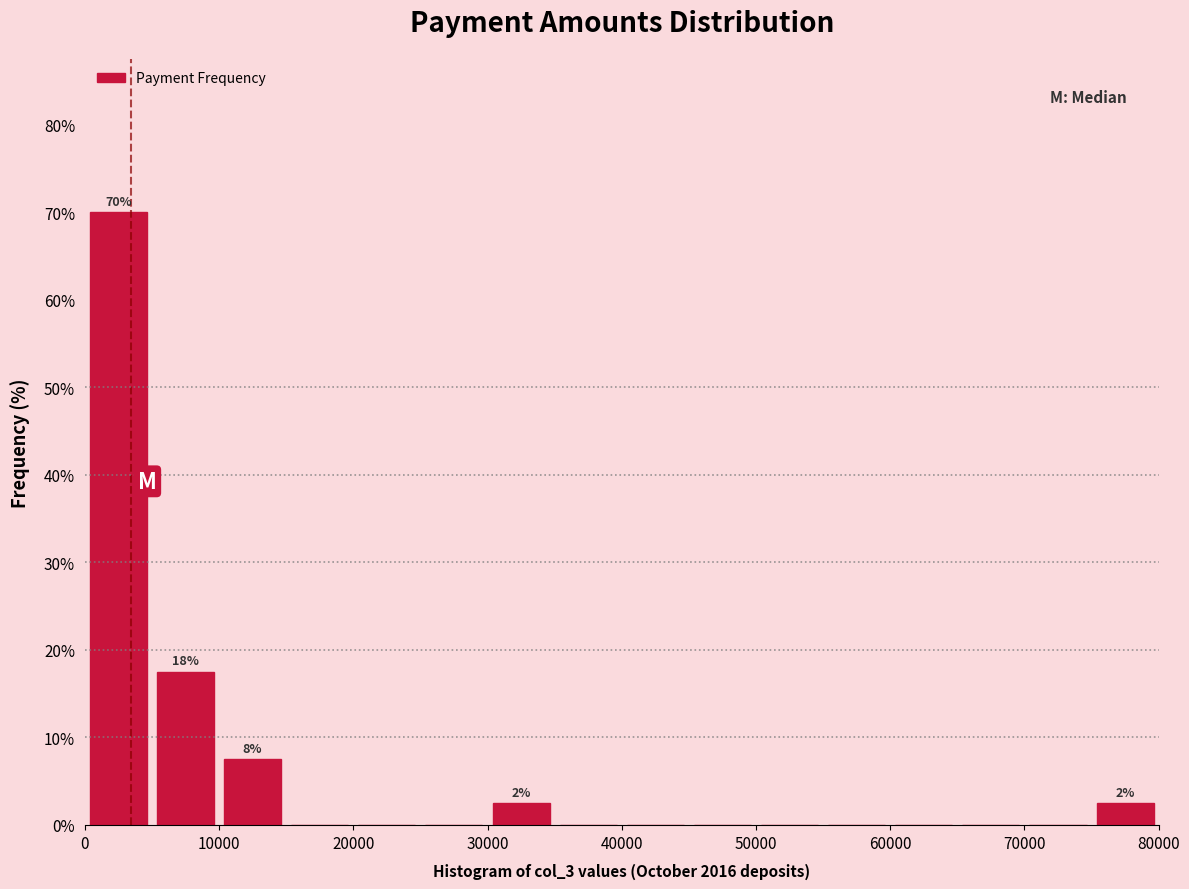

Over which range of the x-axis is the bar tallest?

0 to 5000